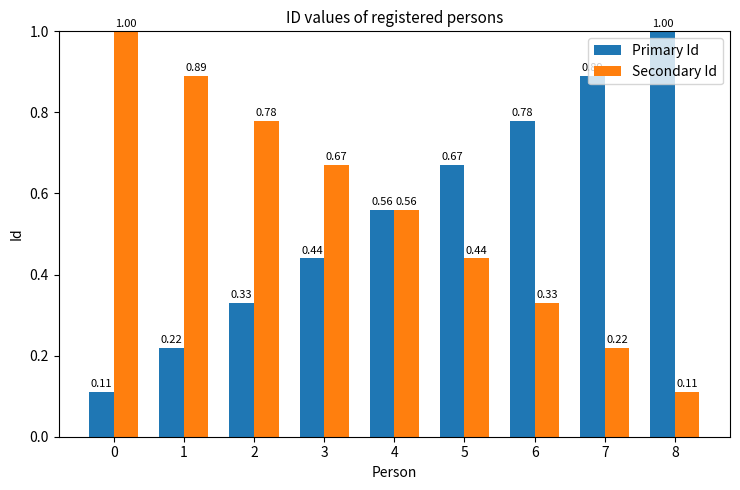

At 6, list the series in order from smallest to largest.

Secondary Id, Primary Id